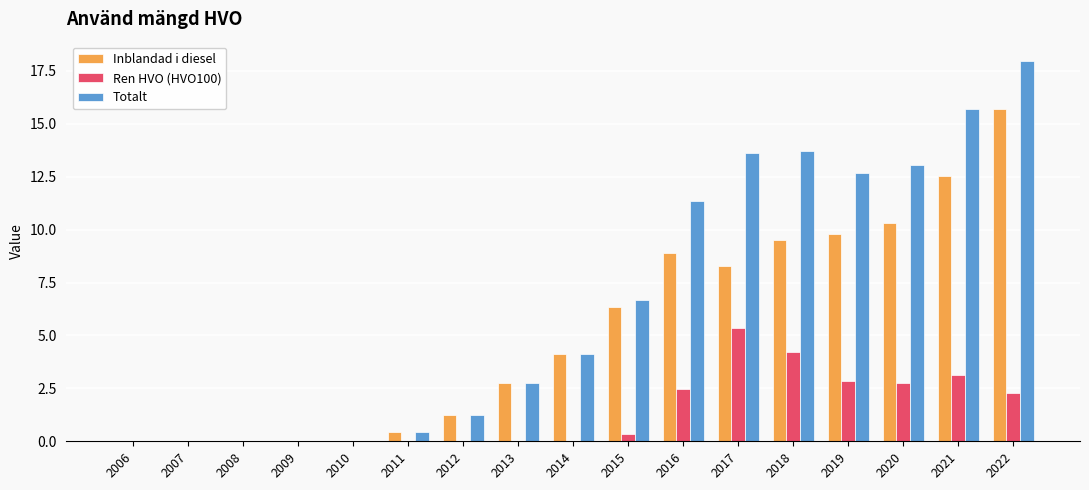

Between 2009 and 2019, which series saw the biggest shift?

Totalt